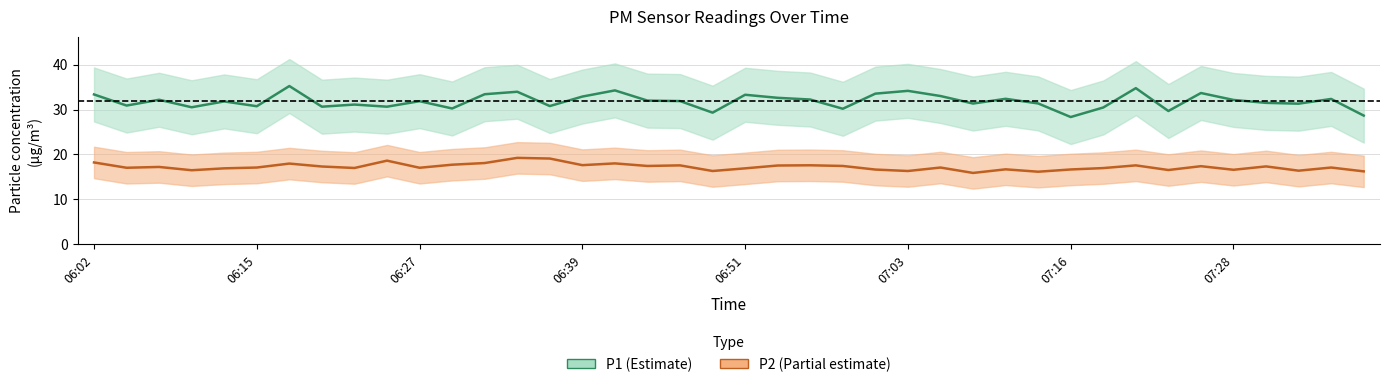

Rank the series by their average value, from lowest to highest.

P2, P1